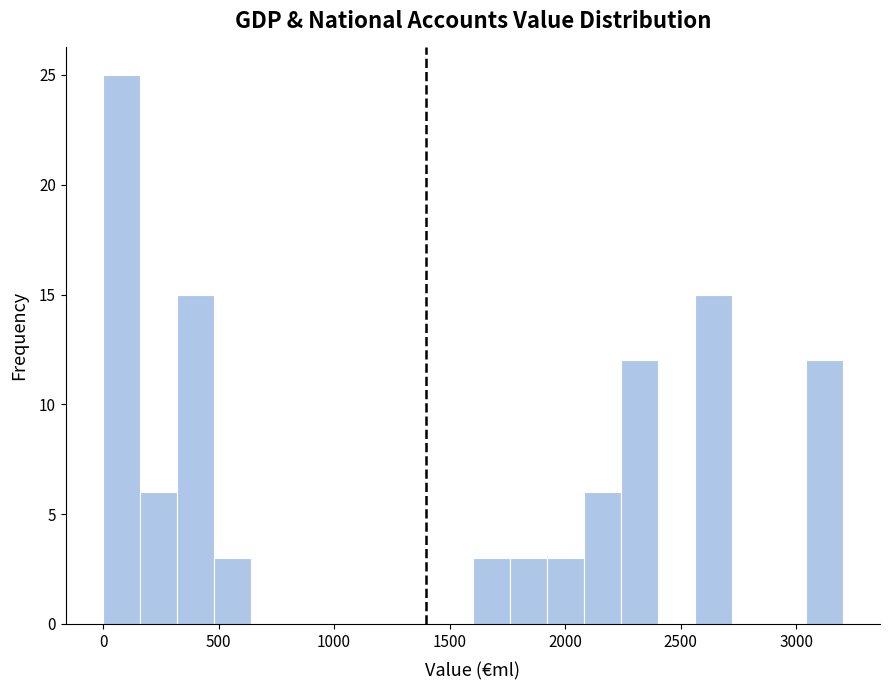

Read against the x-axis, roughly where is the centre of the tallest bar?

100